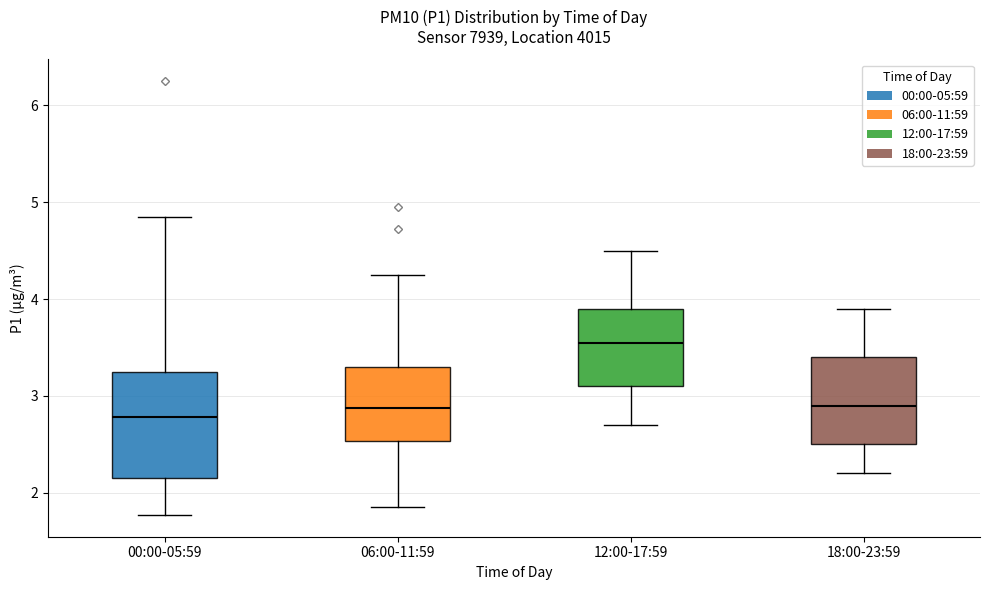

Reading left to right, read every box against the y-axis: the position of its median line, the range the box covers, and the ends of its whiskers. The values are not printed on the chart, so give them approximately, as read against the axis.

00:00-05:59: median 2.8, box 2.2 to 3.3, whiskers 1.8 to 4.9
06:00-11:59: median 2.9, box 2.5 to 3.3, whiskers 1.9 to 4.3
12:00-17:59: median 3.6, box 3.1 to 3.9, whiskers 2.7 to 4.5
18:00-23:59: median 2.9, box 2.5 to 3.4, whiskers 2.2 to 3.9